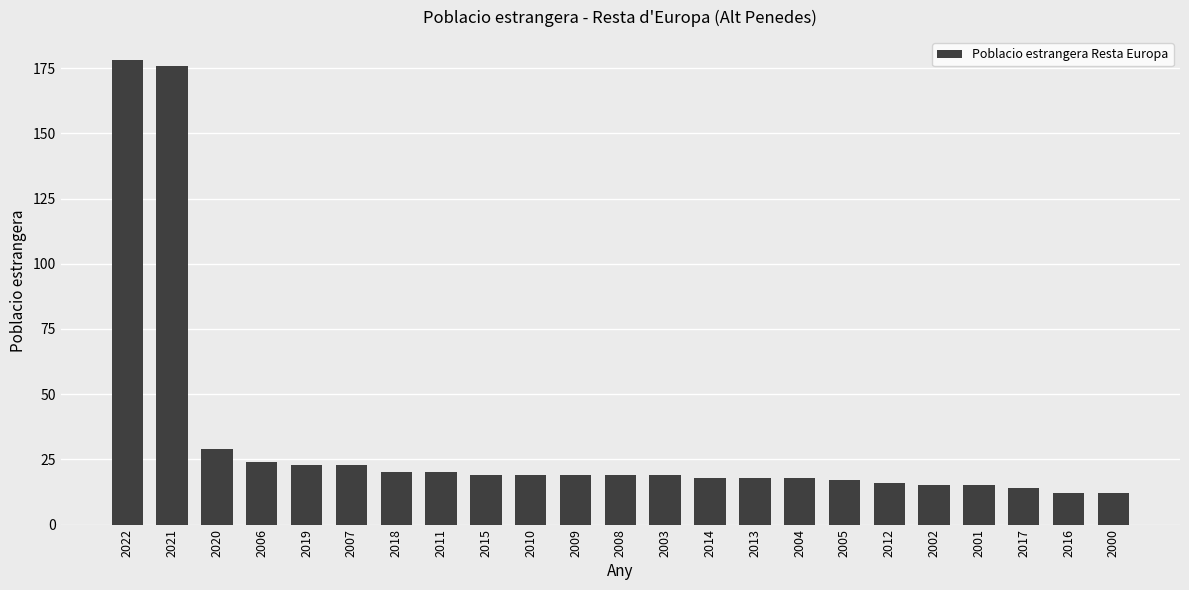

What is the smallest value displayed?

12